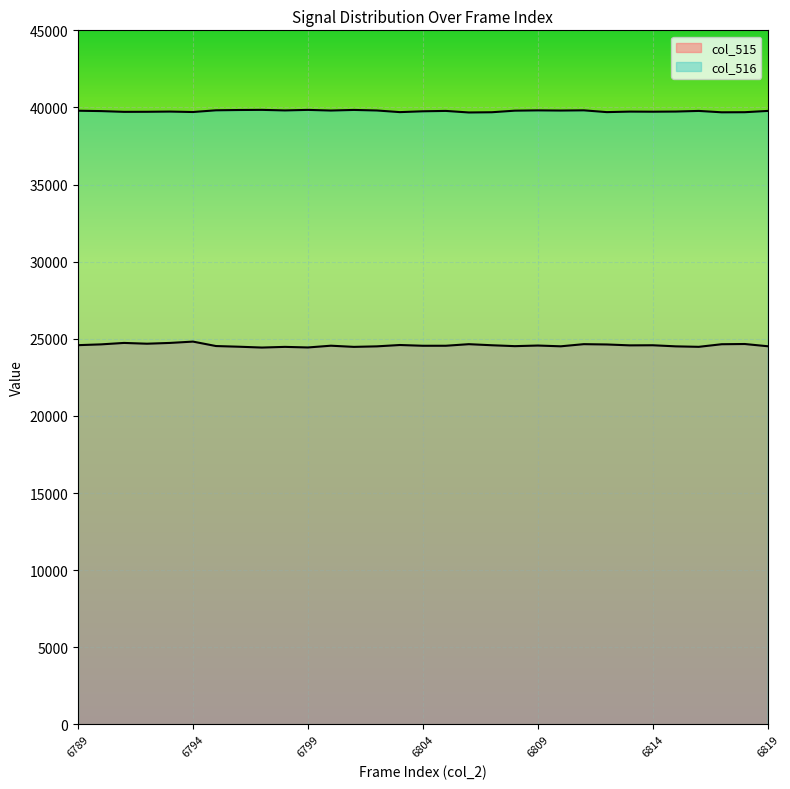

True or false: col_515 has a value of 24666 at 6818.

True